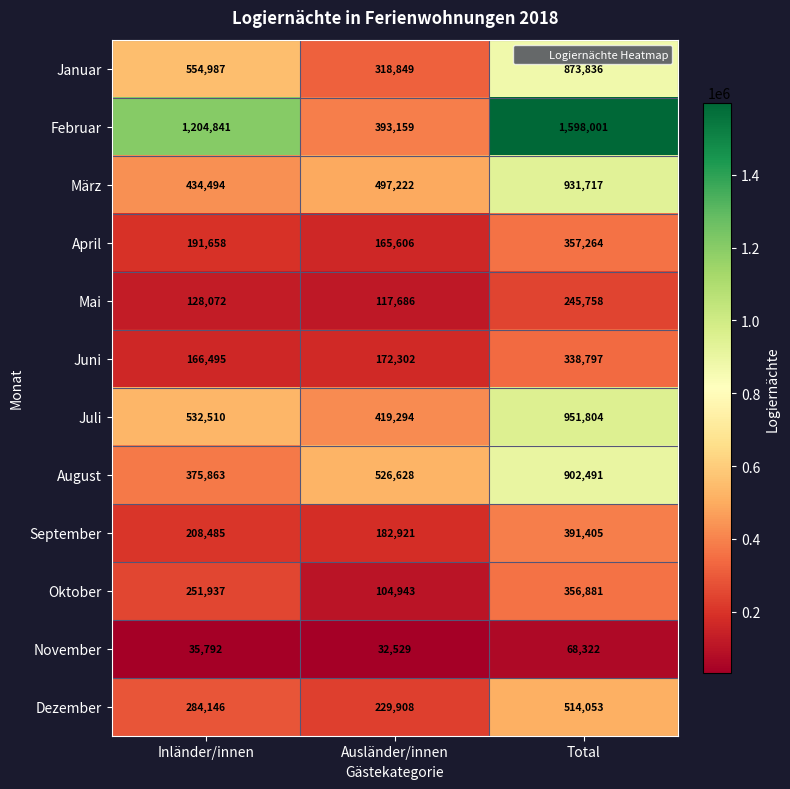

At which category is the sum across all series the highest?

Total